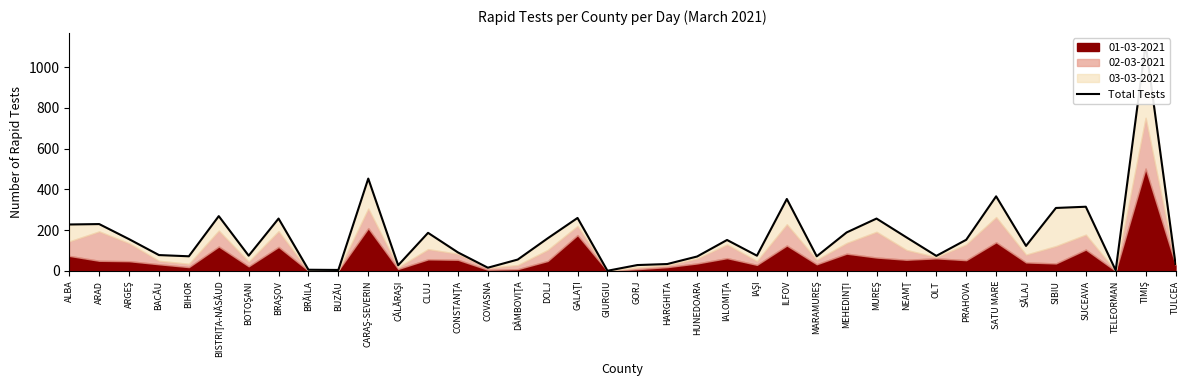

How many values exceed 152?

18